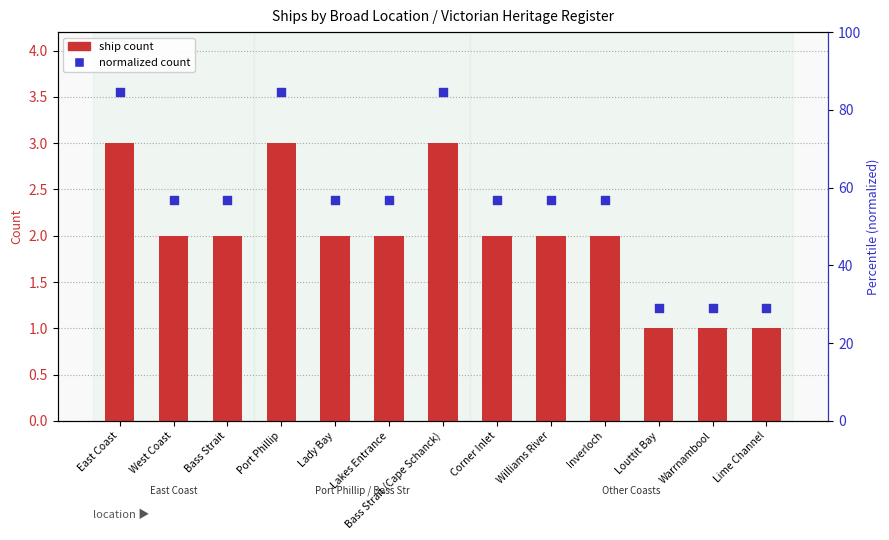

Which series has the largest Y range (max minus min)?

normalized count